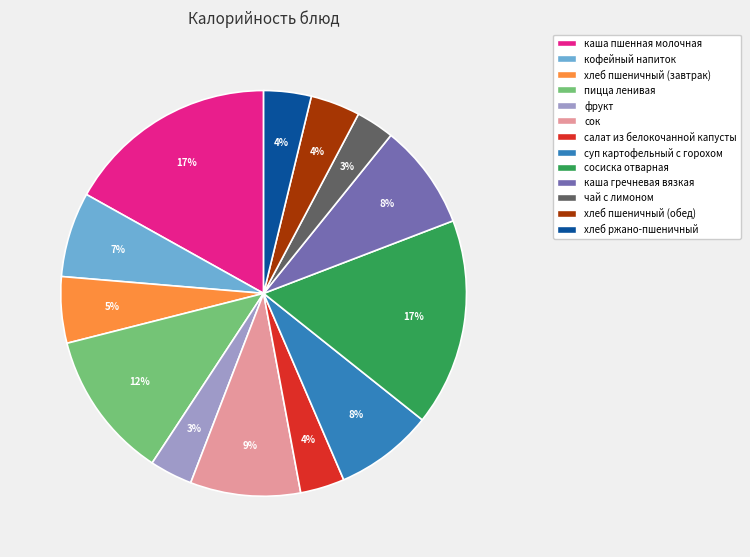

To the nearest percent, what portion does фрукт represent?

3%